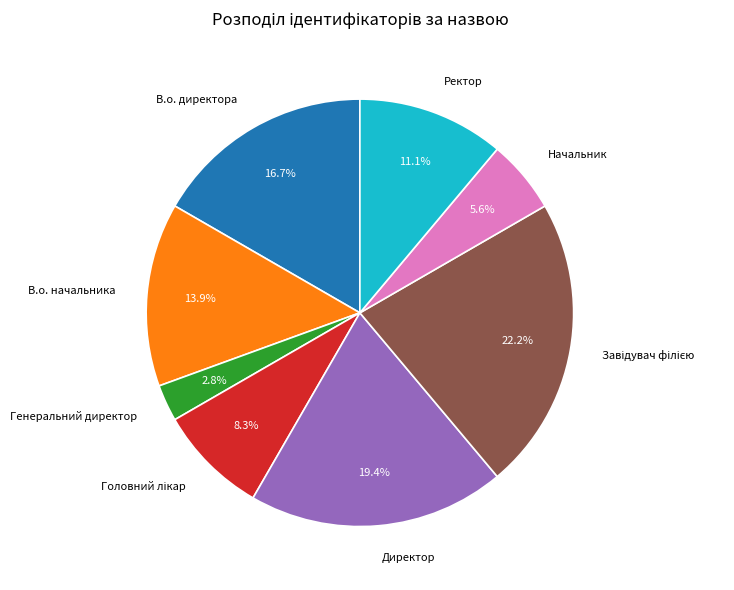

Is the sum of Ректор and Директор greater than half?

No